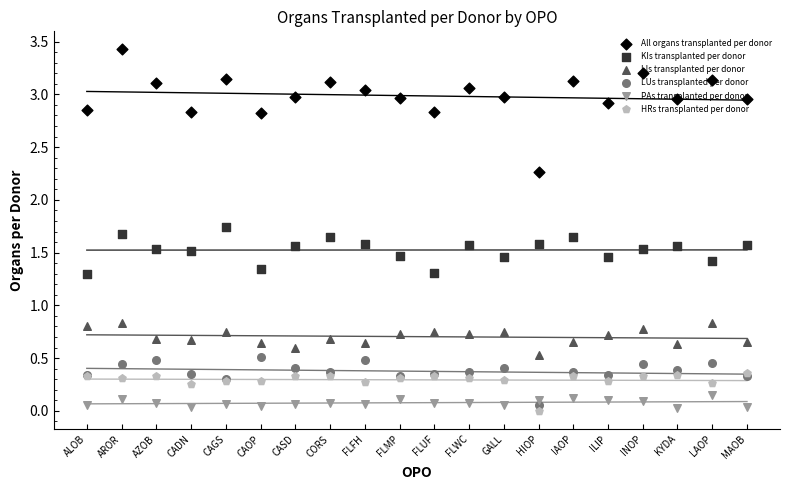

What is the total value across all series at LAOP?

6.3